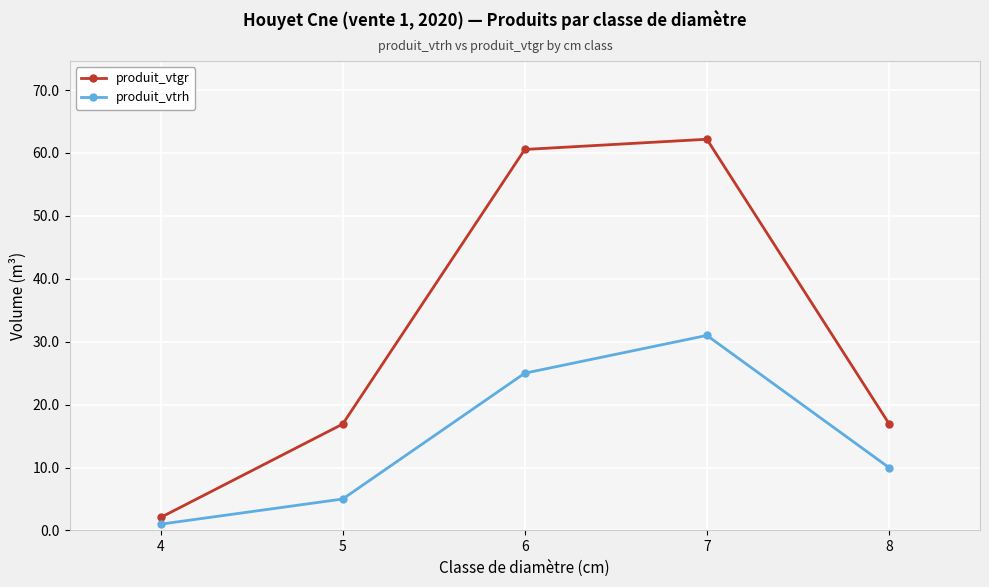

What are all the series names shown in the legend?

produit_vtgr, produit_vtrh